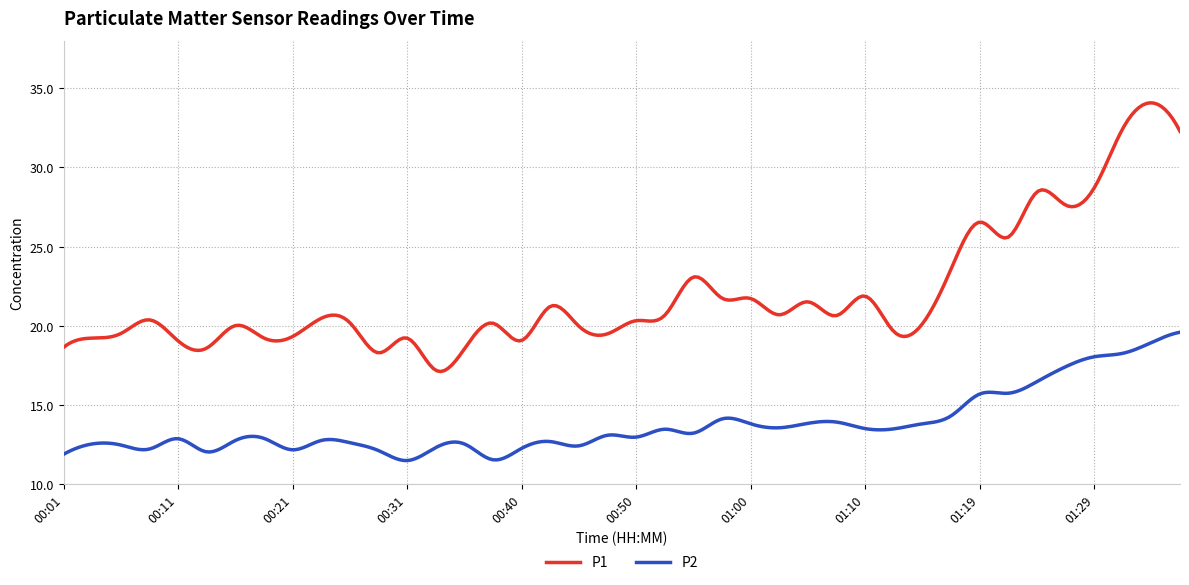

List the series in order of their overall mean, lowest first.

P2, P1